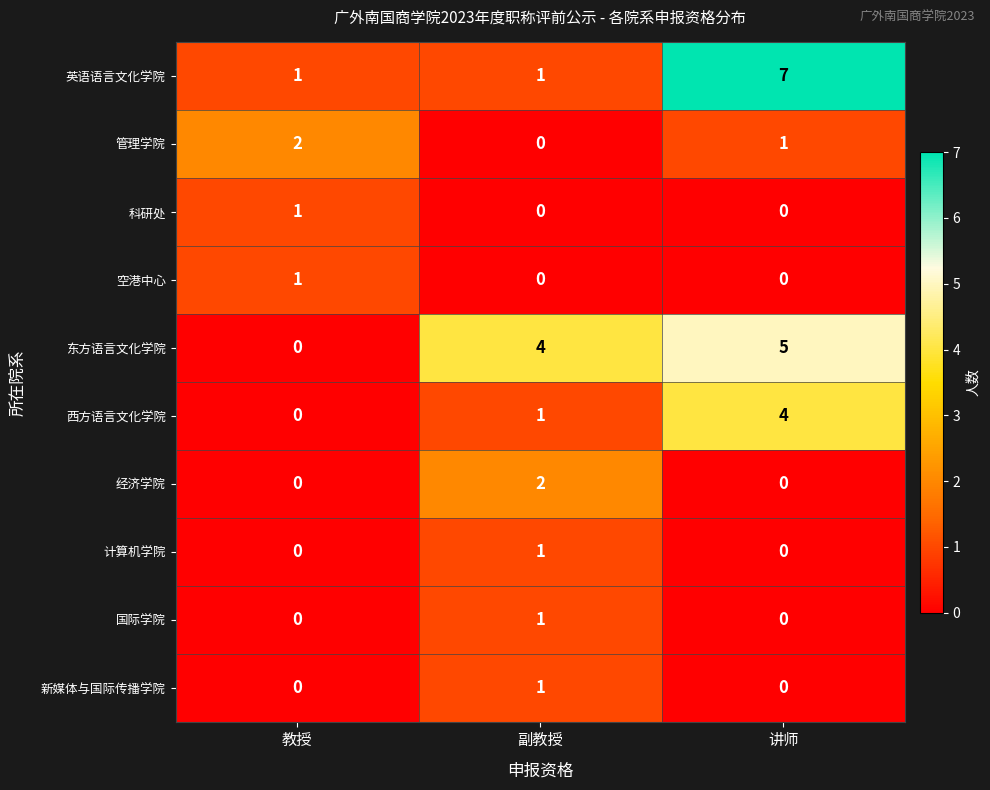

At which label is 西方语言文化学院 closest to 2?

副教授